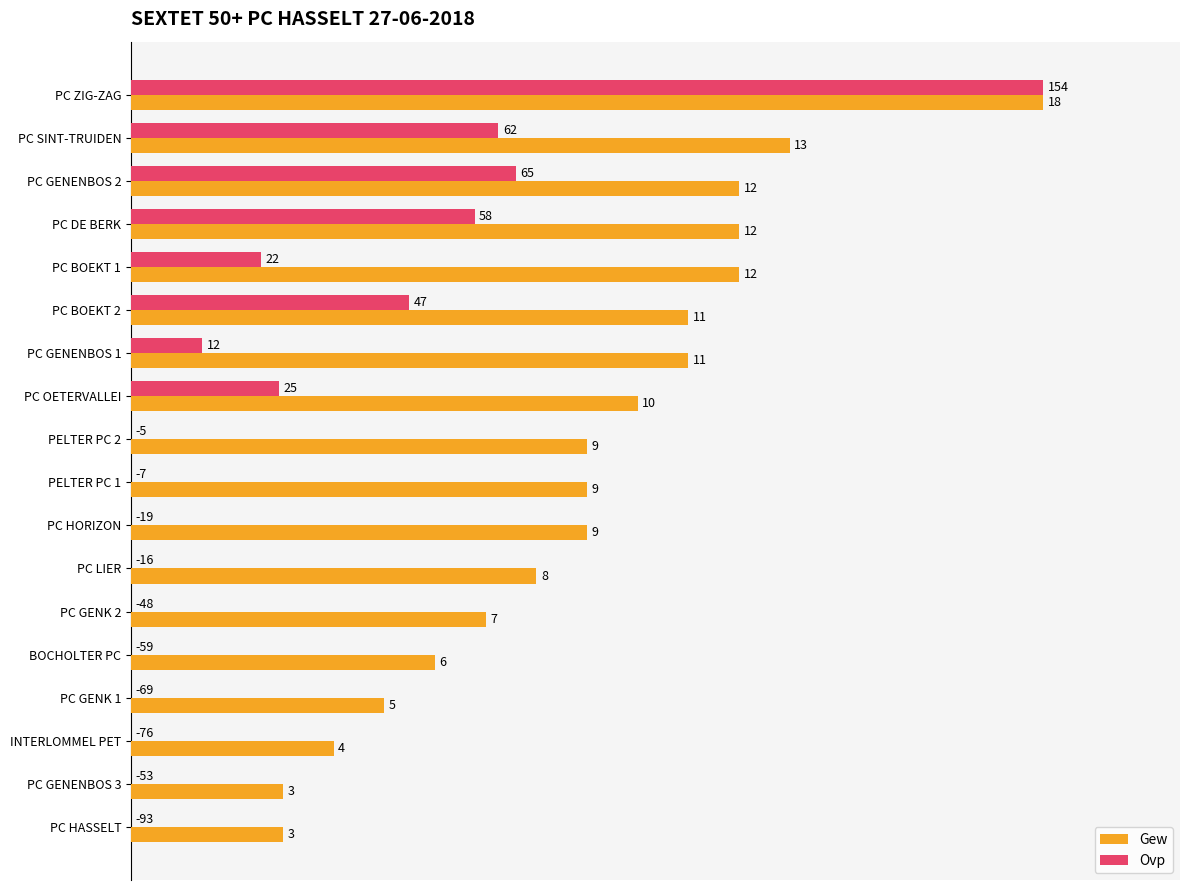

What are all the series names shown in the legend?

Gew, Ovp